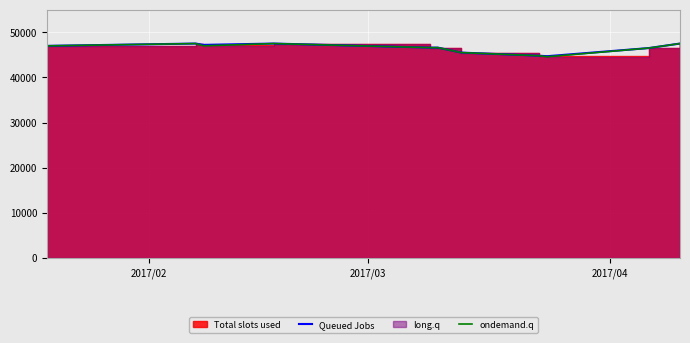

True or false: Queued Jobs and ondemand.q cross at least once.

False